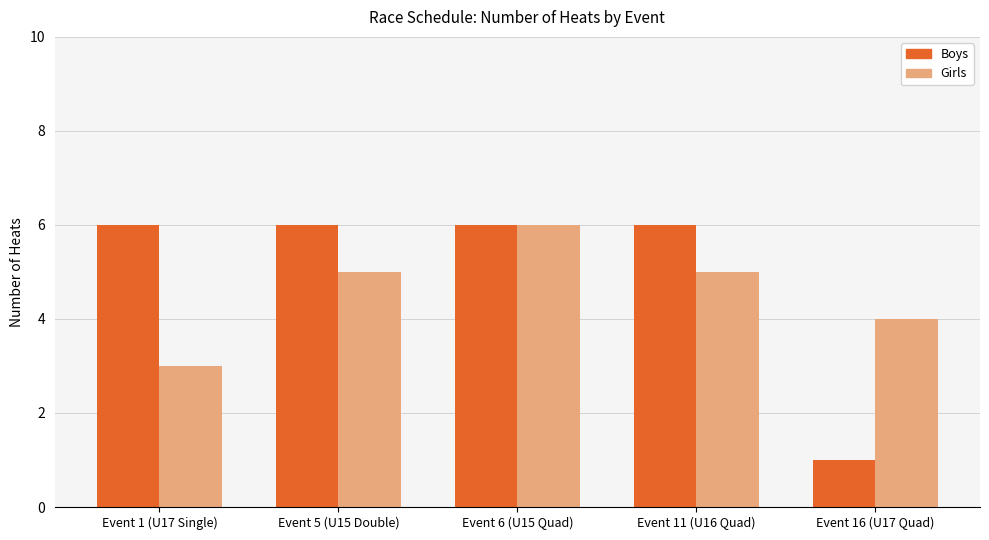

Rank the series by their average value, from lowest to highest.

Girls, Boys